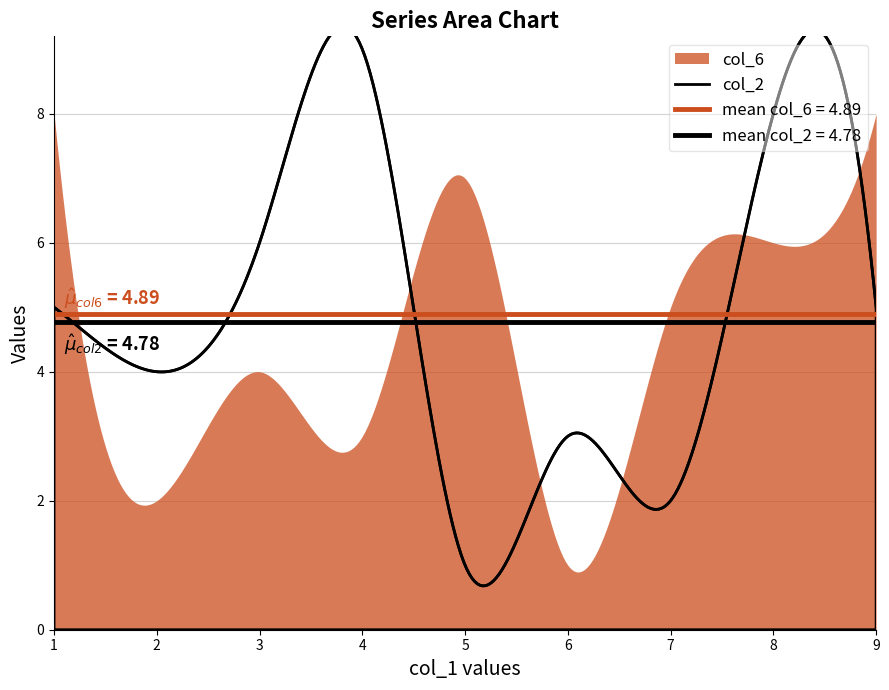

Is it true that col_6 equals 2 at 2?

True